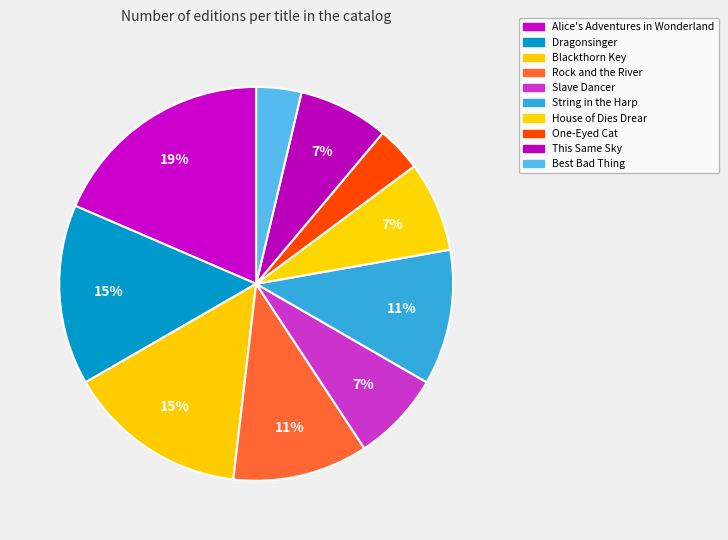

How many segments does this pie chart have?

10